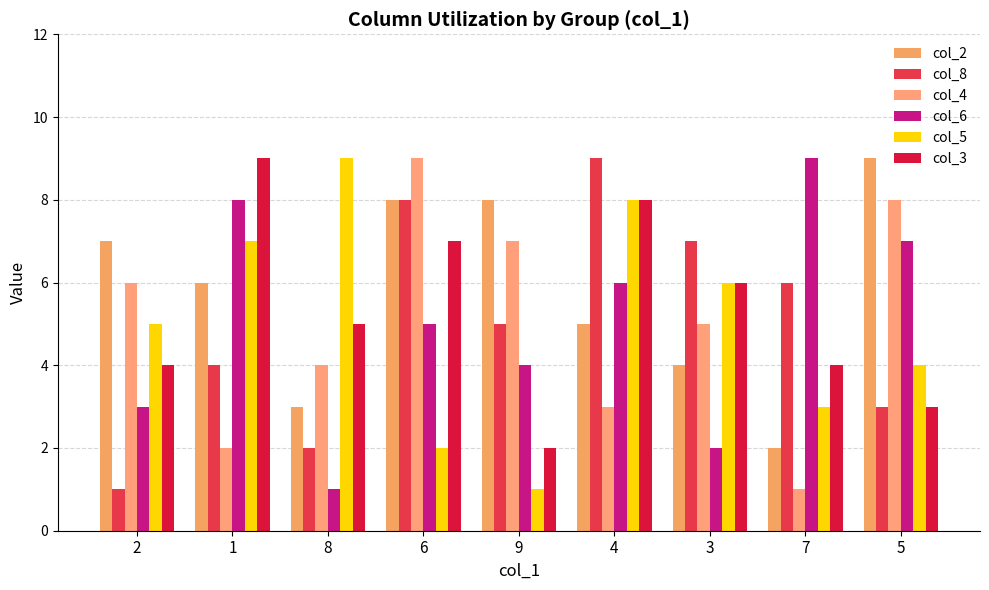

What is the approximate value of col_5 at 5?

4